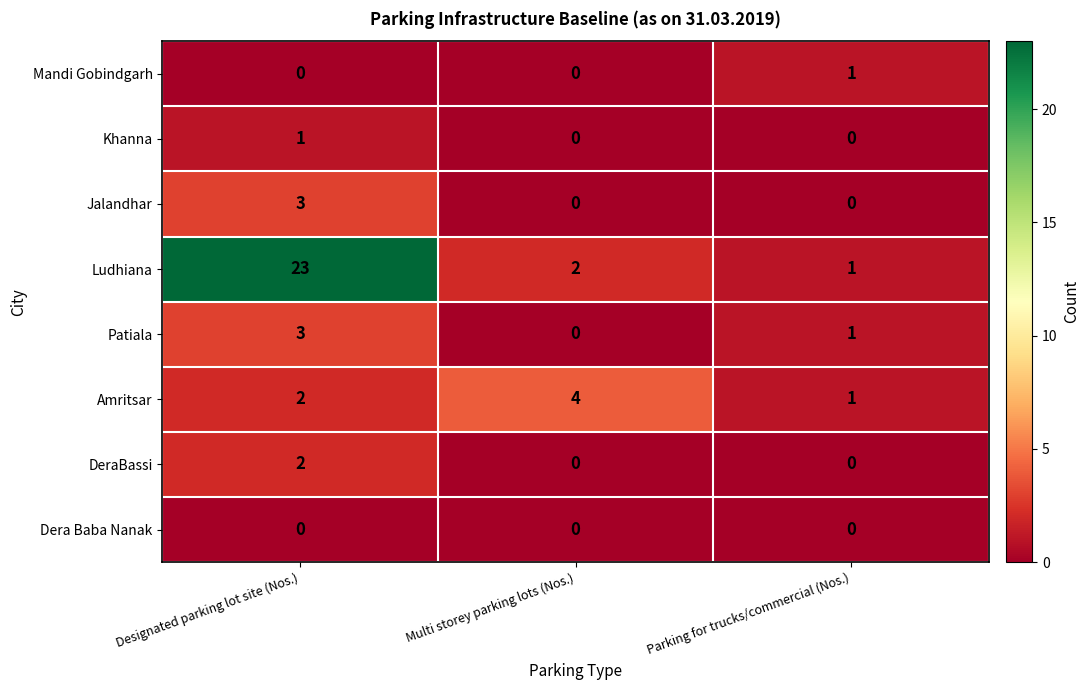

Rank the categories by Amritsar value from lowest to highest.

Parking for trucks/commercial (Nos.), Designated parking lot site (Nos.), Multi storey parking lots (Nos.)